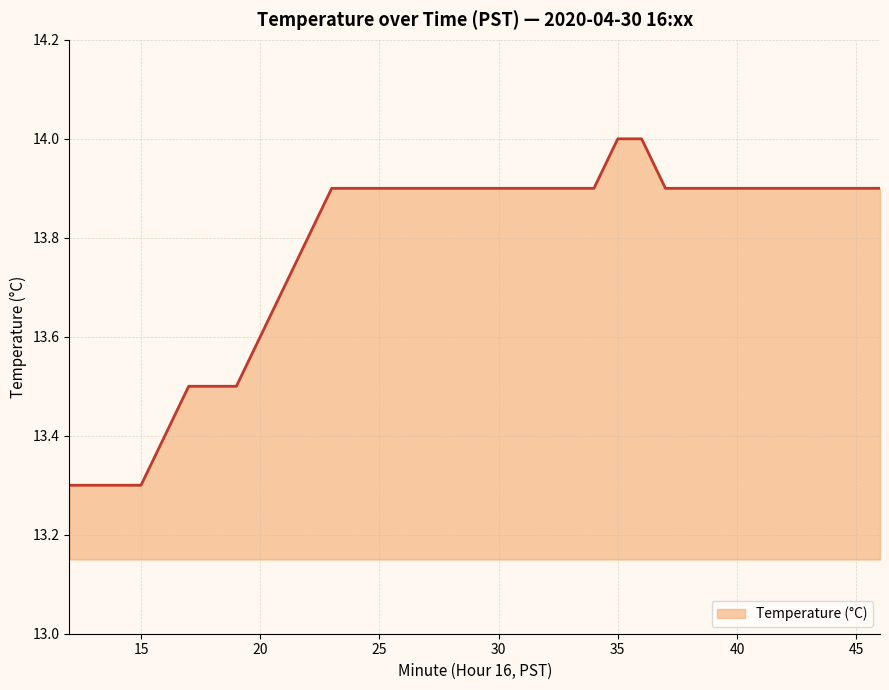

How many categories are shown in the chart?

35